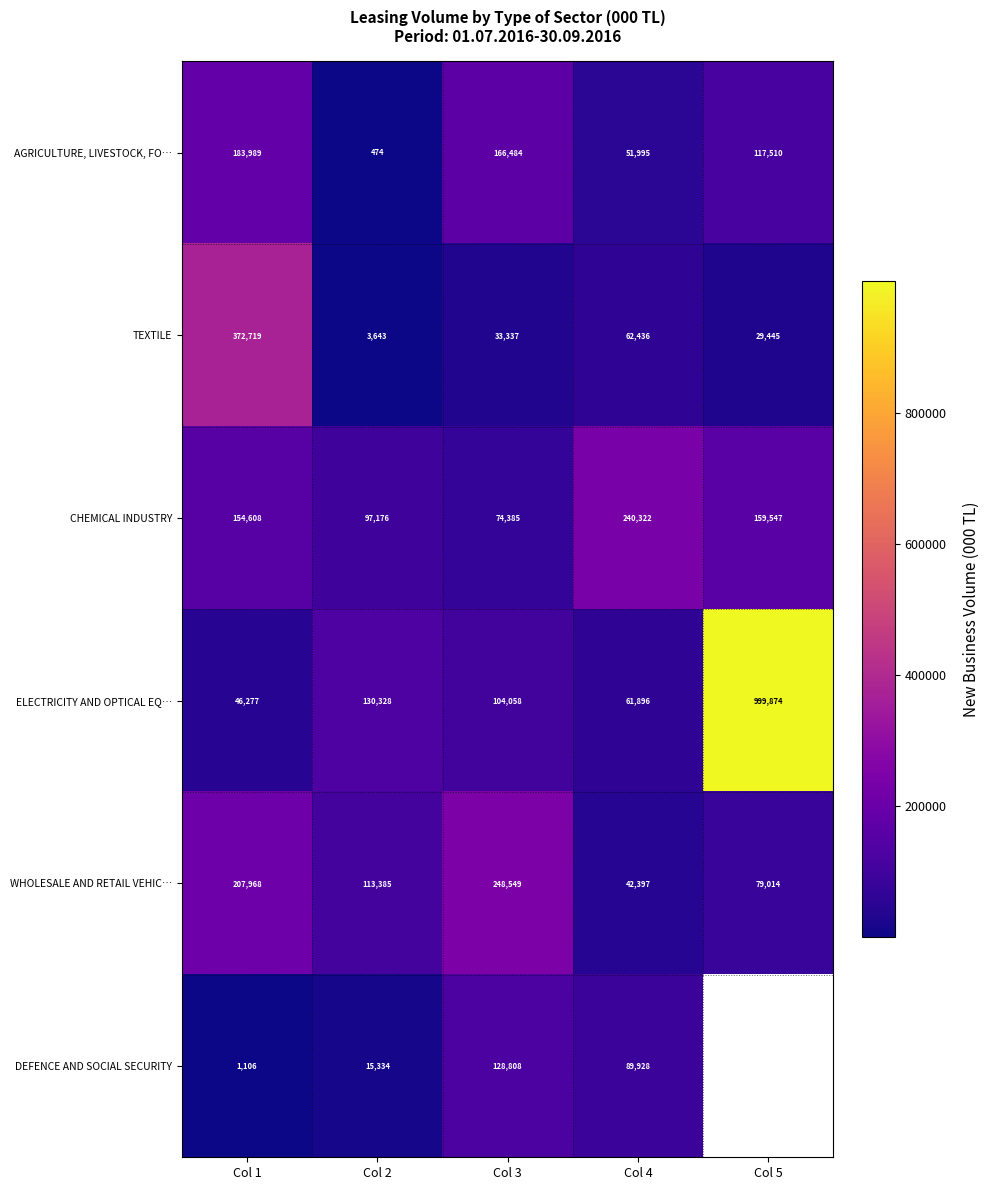

At how many categories does at least one series exceed 339269?

2